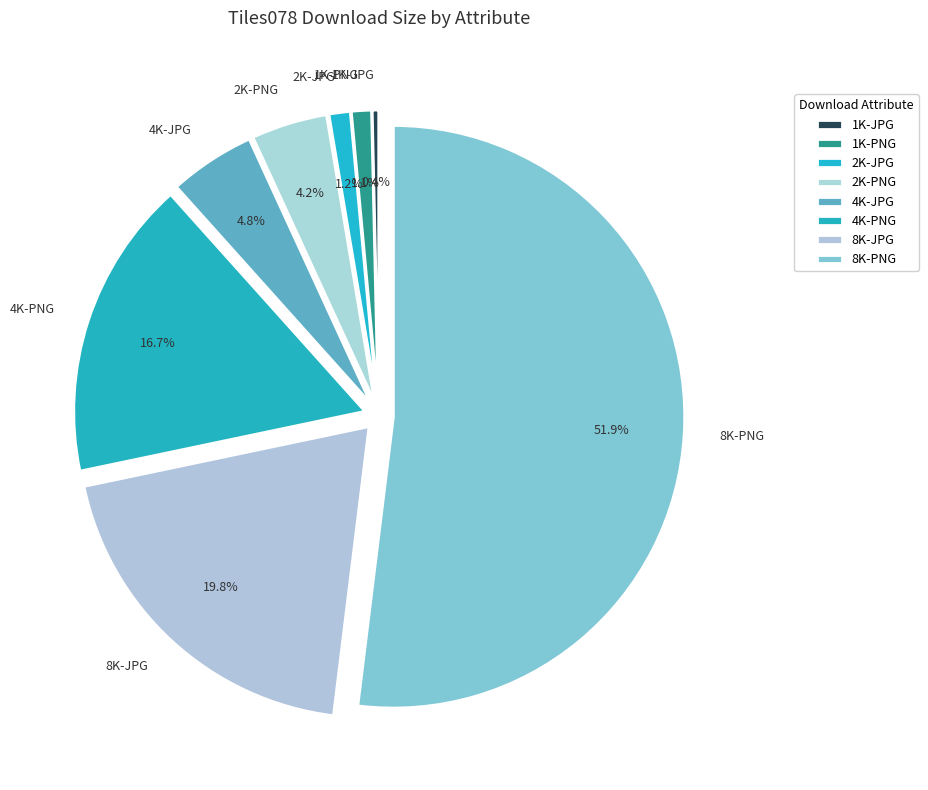

Is 1K-PNG the majority of the pie?

No